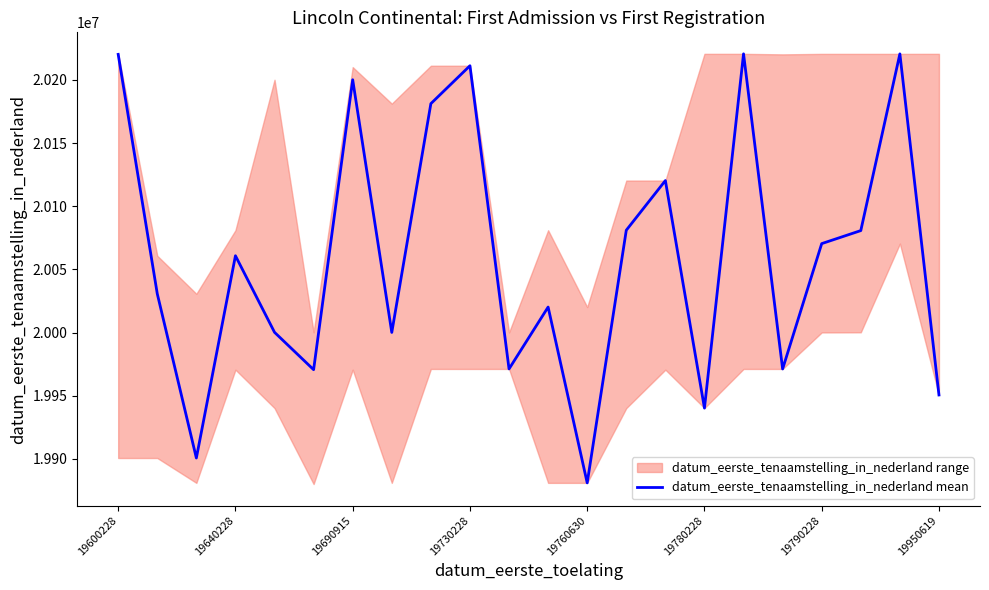

How many lines are shown in the chart?

1